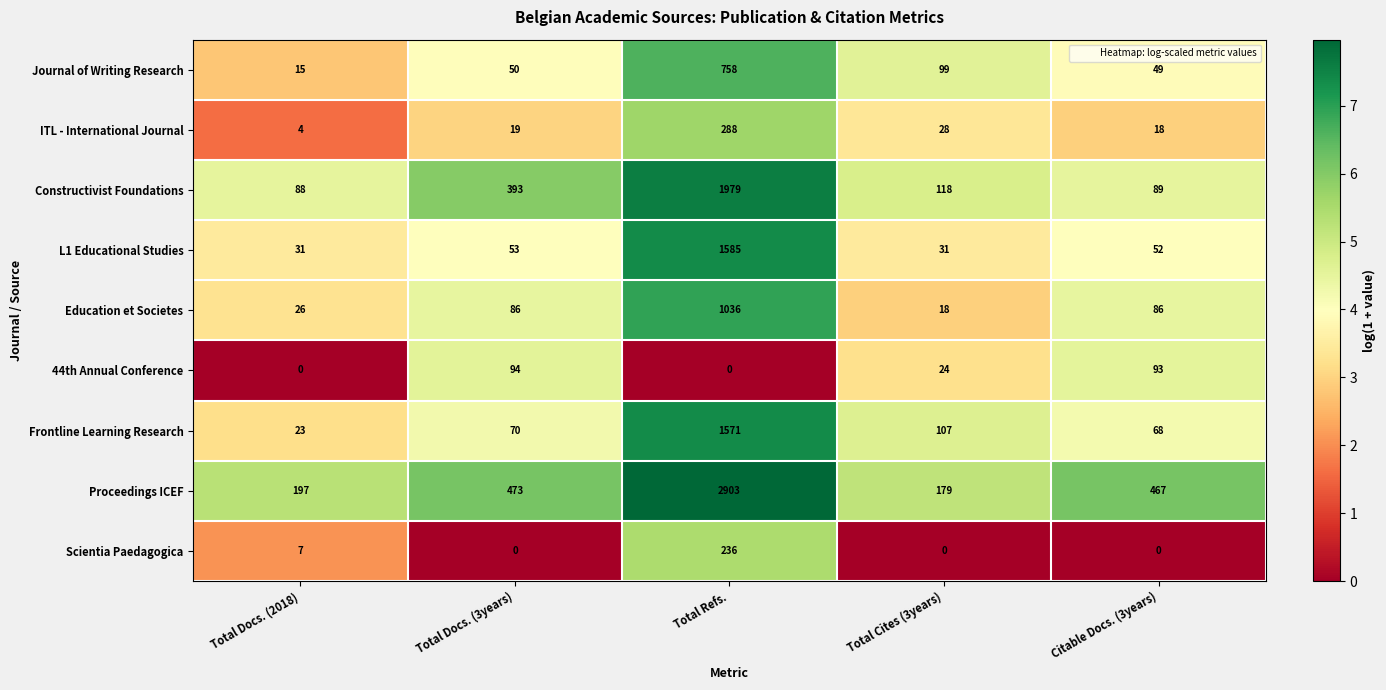

Between Total Docs. (3years) and Total Cites (3years), which series saw the biggest shift?

Proceedings ICEF